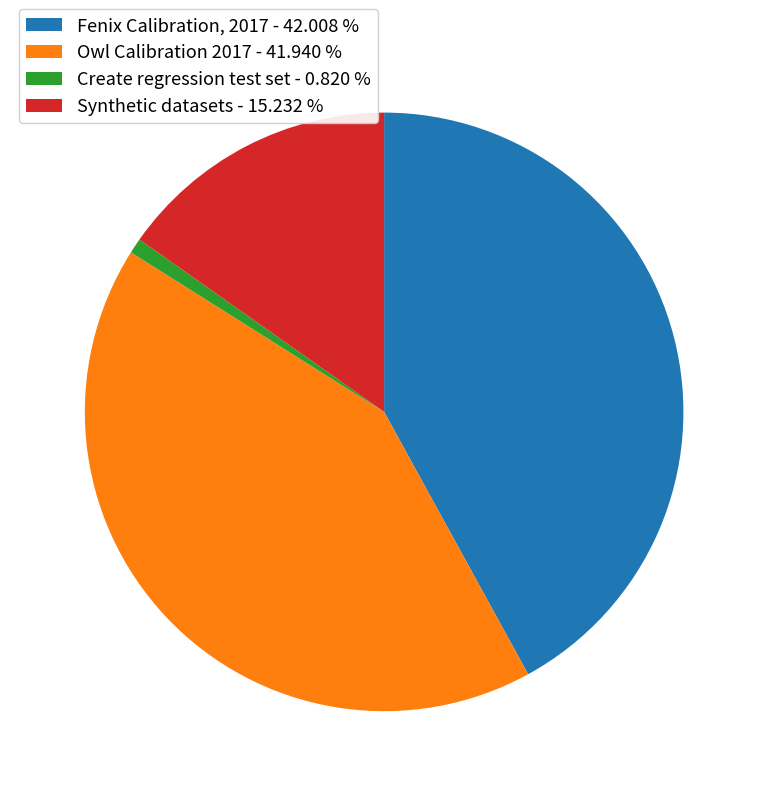

Is it true that Create regression test set is 14% of the pie?

False